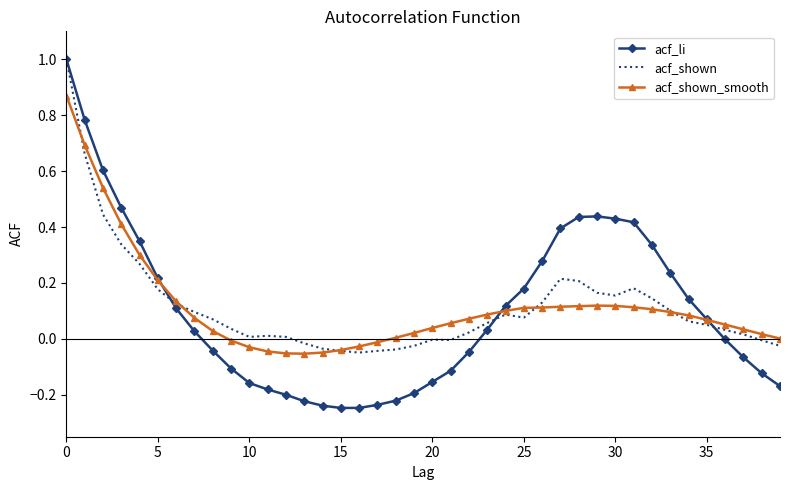

Which series has the largest range (max minus min)?

acf_li